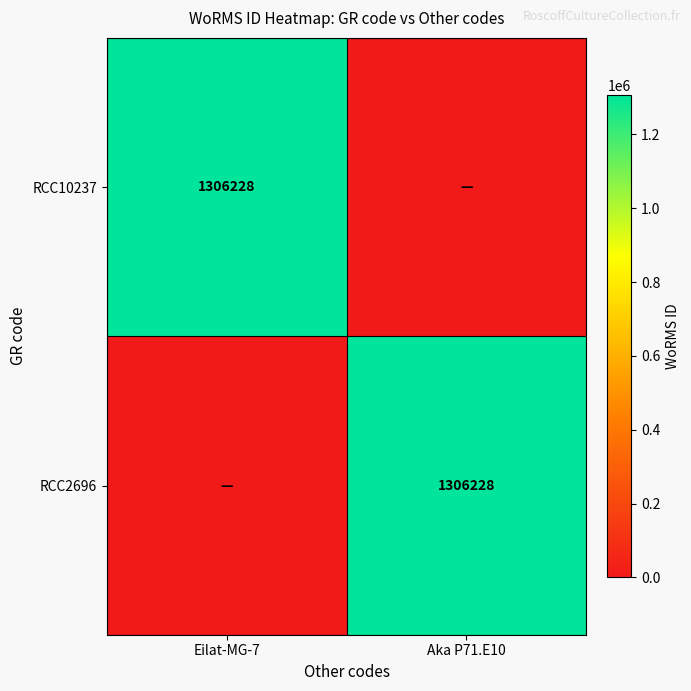

At which category is the sum across all series the highest?

Eilat-MG-7